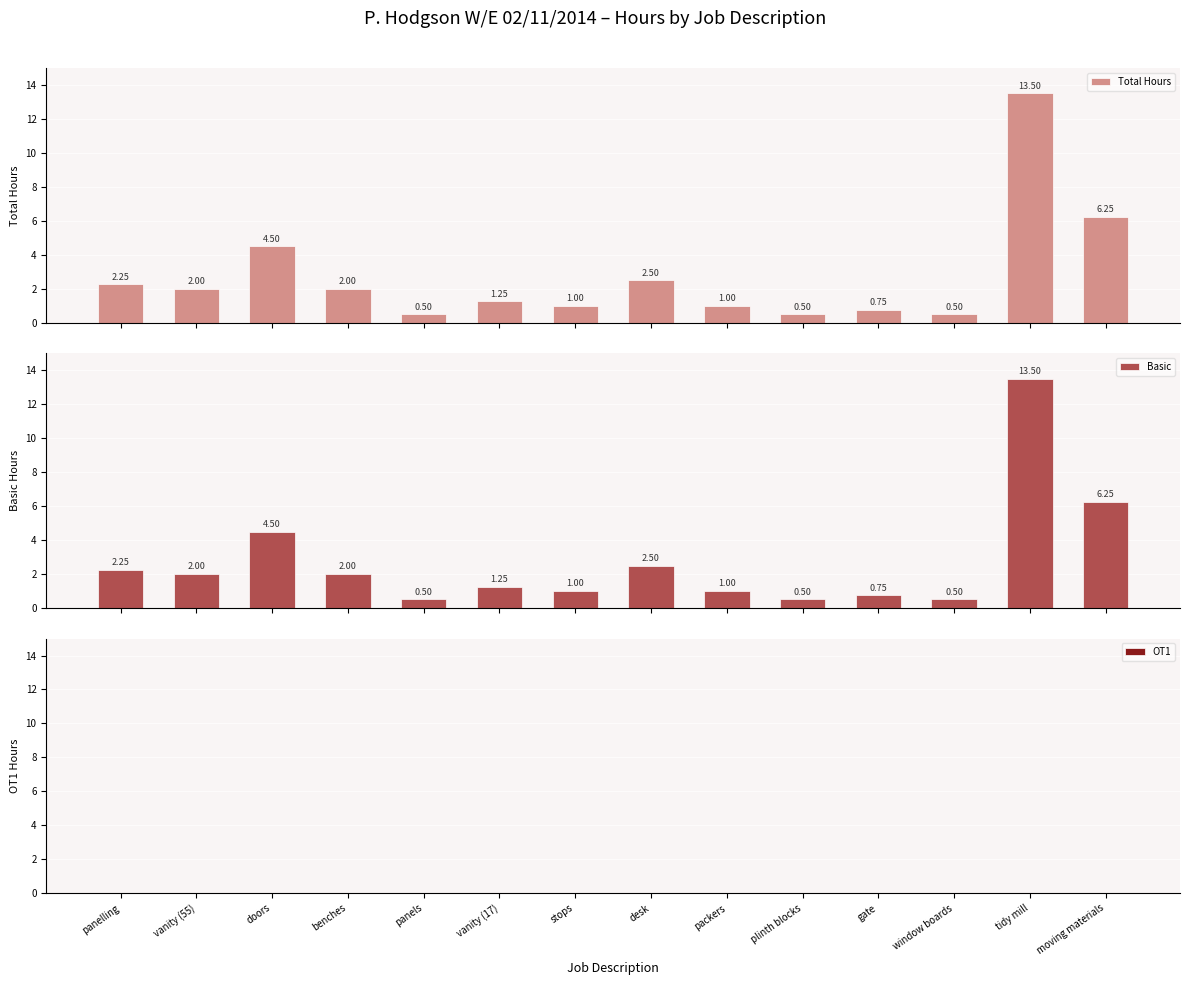

What is the total value across all series at panelling?

4.5